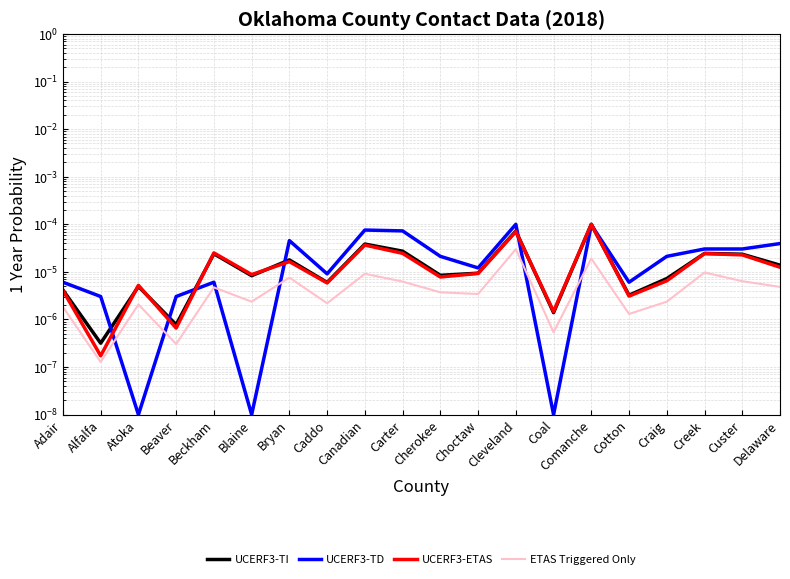

Which series has the largest range (max minus min)?

UCERF3-TD